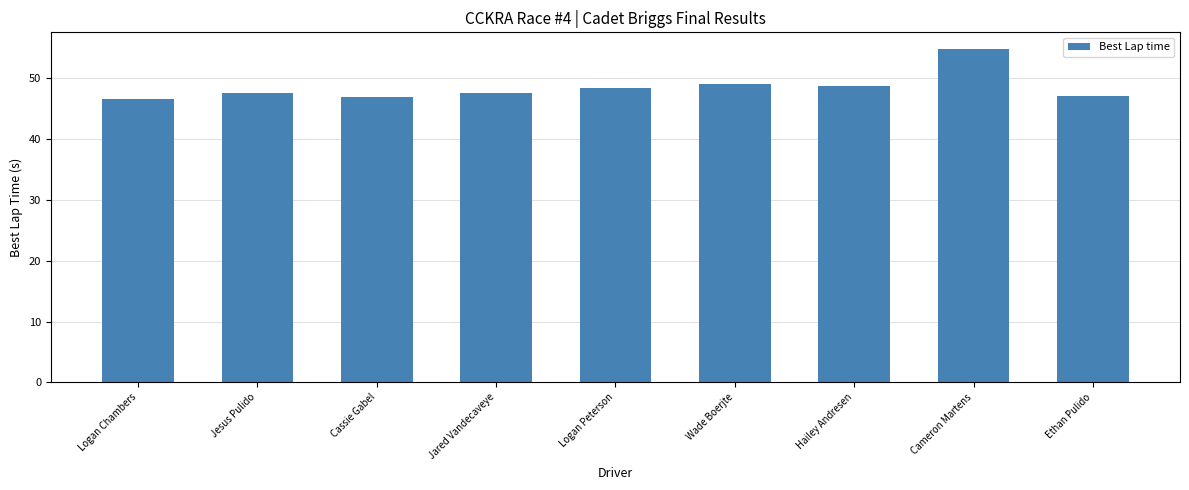

The value at Jesus Pulido is 47.5. True or false?

True